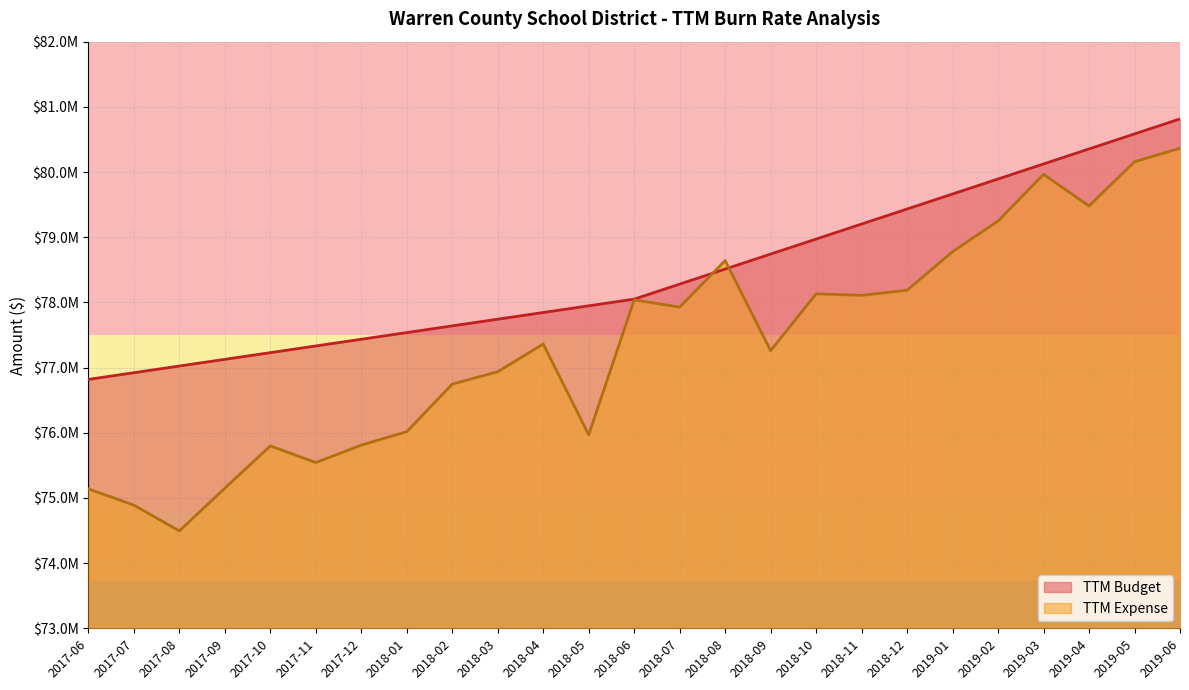

What position from the right is 2017-06?

25